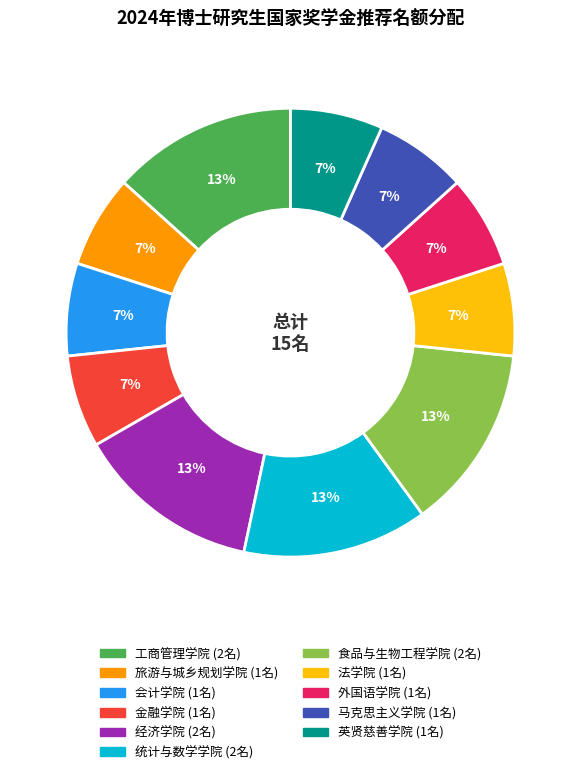

Is it true that 旅游与城乡规划学院 is 1% of the pie?

False